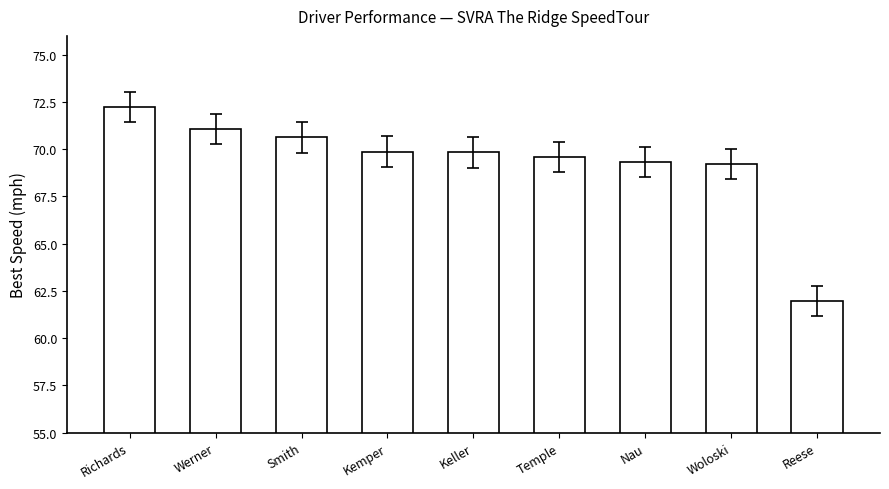

What is the sum of all values?

623.8